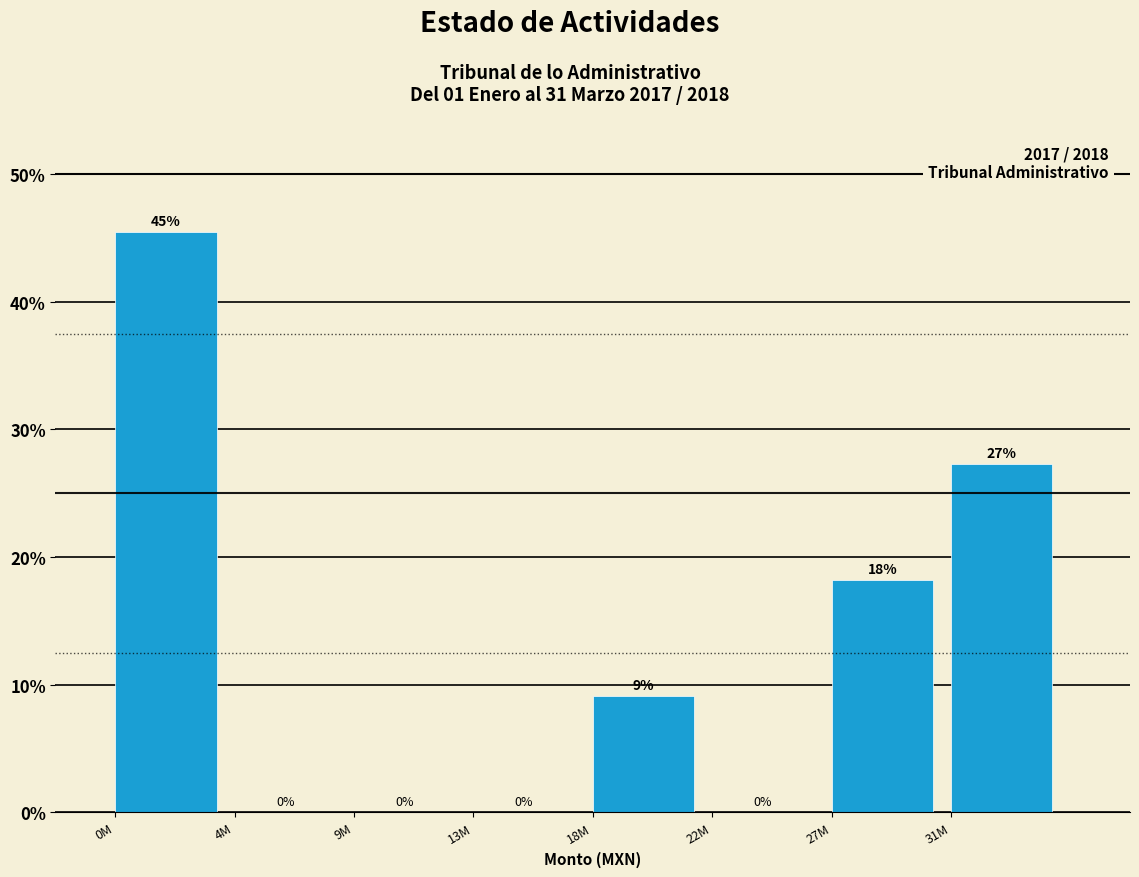

At which label is the value closest to 22?

27M